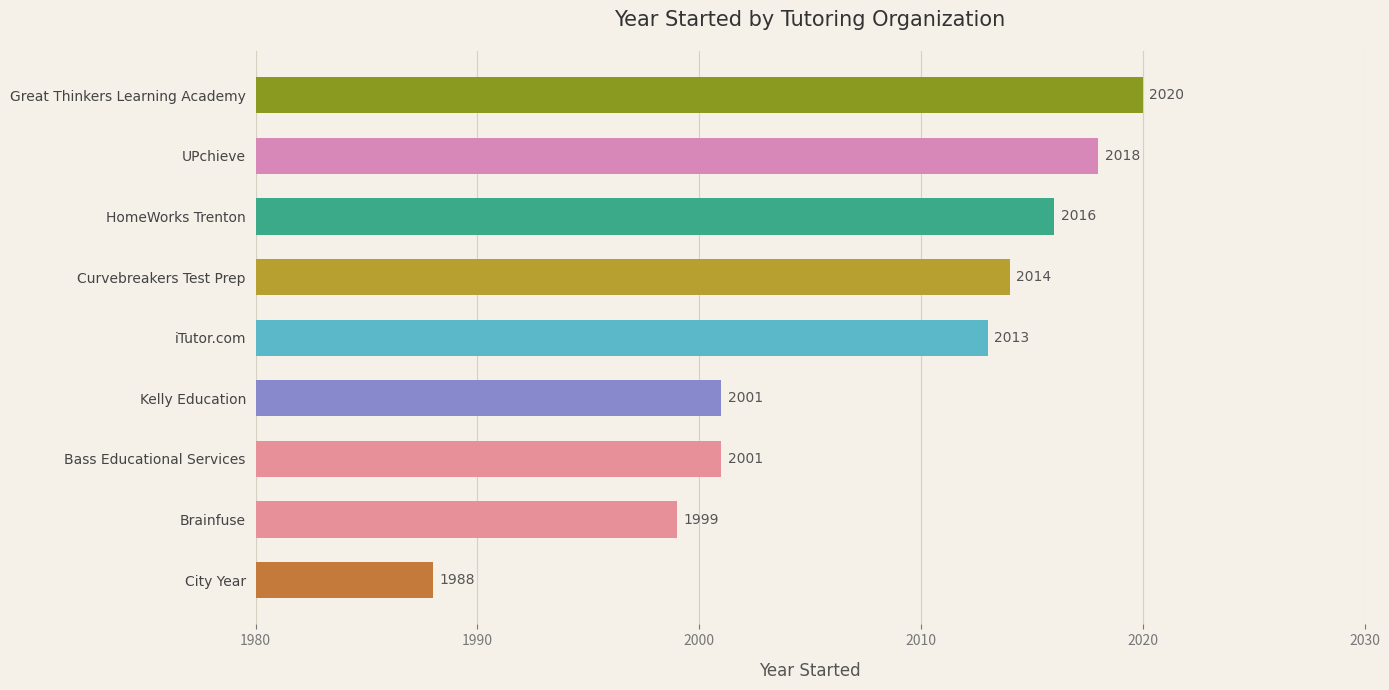

What is the change in value from Brainfuse to HomeWorks Trenton?

+17